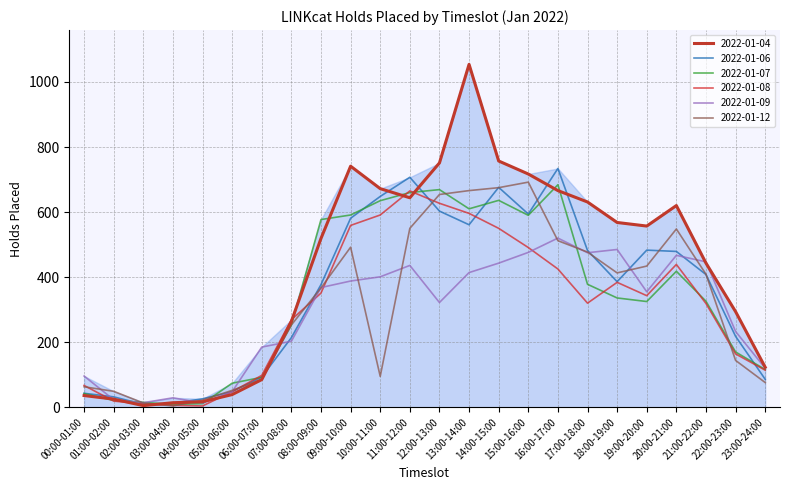

What is the label of the 16th point from the left?

15:00-16:00